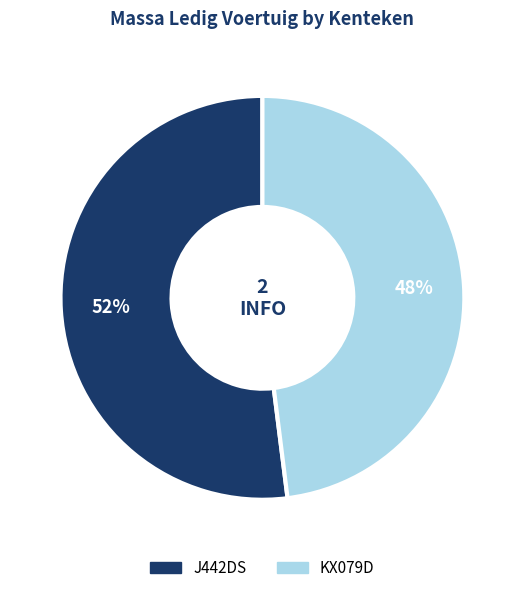

What is the majority slice?

J442DS